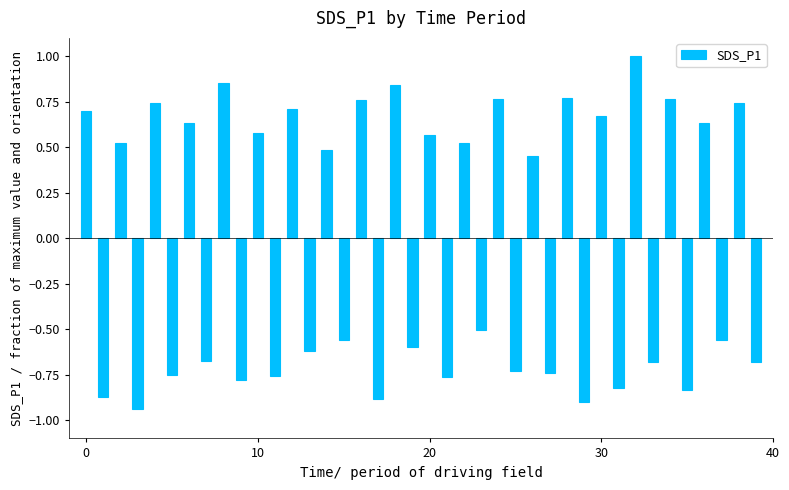

What is the difference between the maximum and minimum values?

1.9